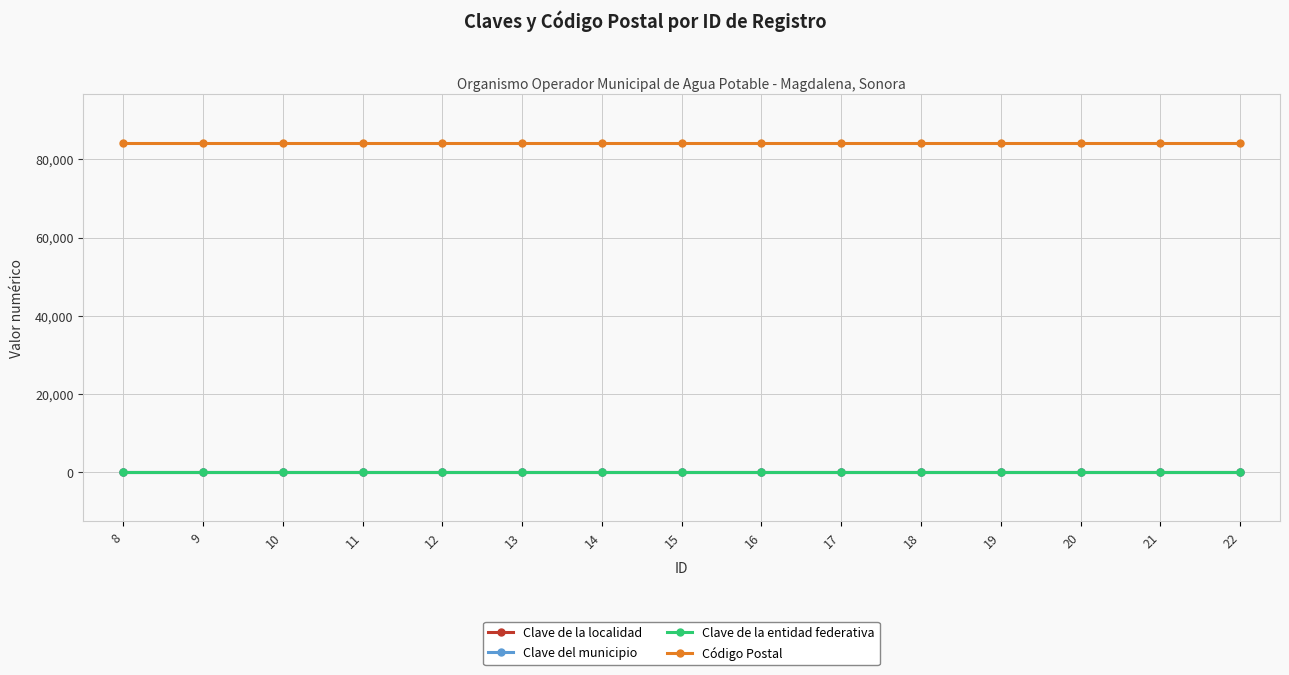

Which series has the largest total across all categories?

Código Postal